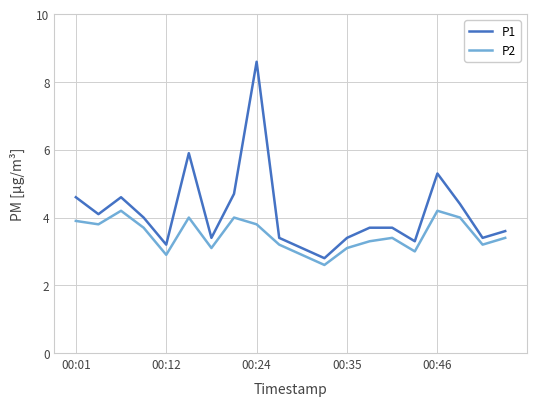

What is the minimum value for P1?

2.8